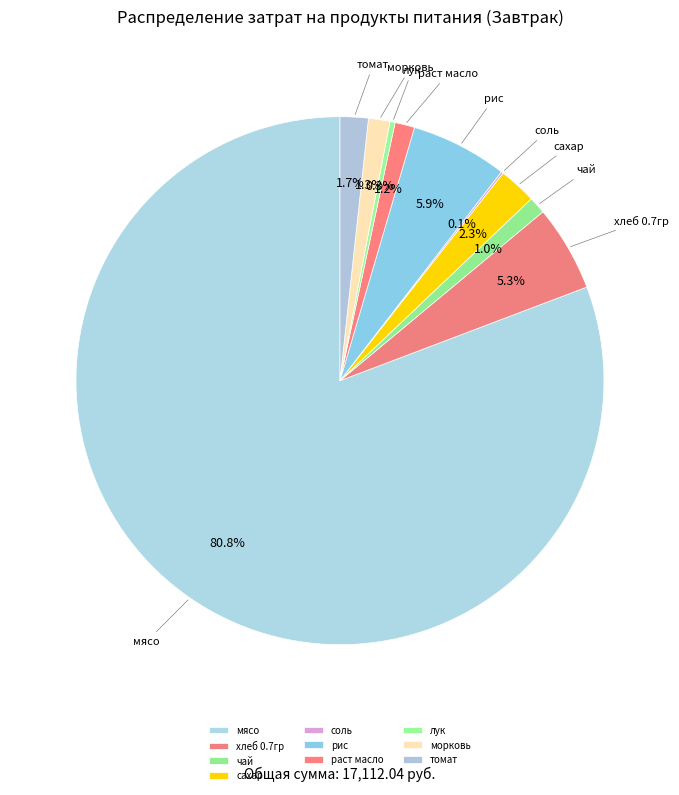

What percentage is the томат slice, to the nearest percent?

2%